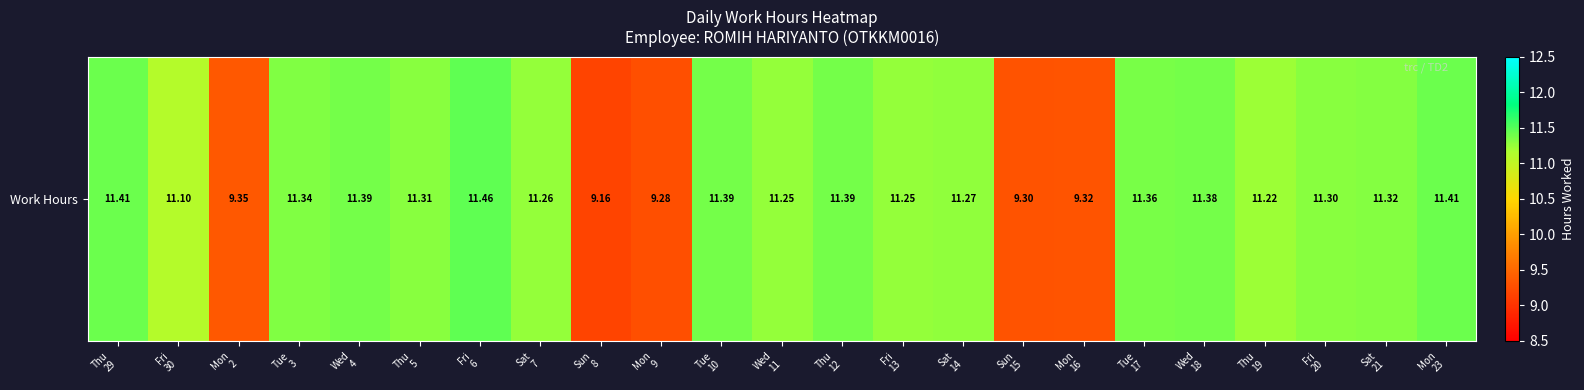

What is the ratio of the value at Tue
10 to the value at Sat
7?

1.0